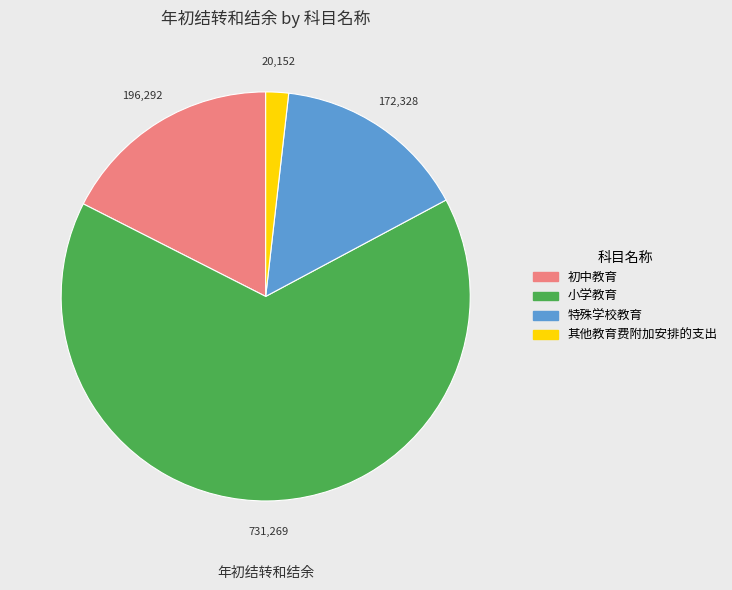

Between 其他教育费附加安排的支出 and 小学教育, which is larger?

小学教育